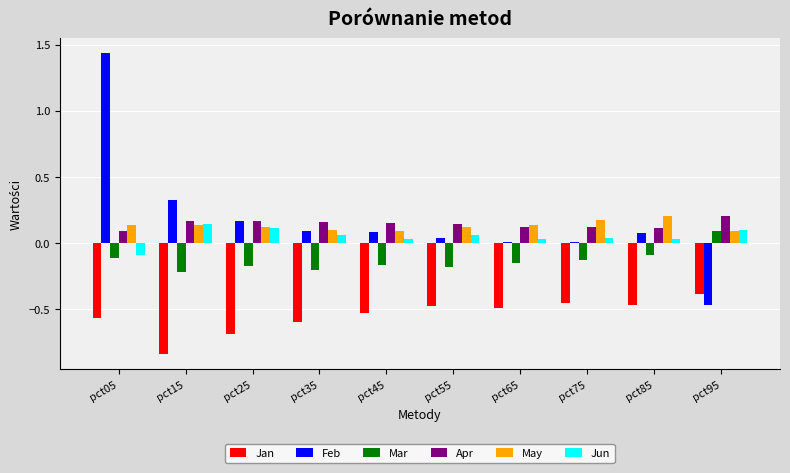

True or false: Mar has a value of -0.2 at pct65.

True